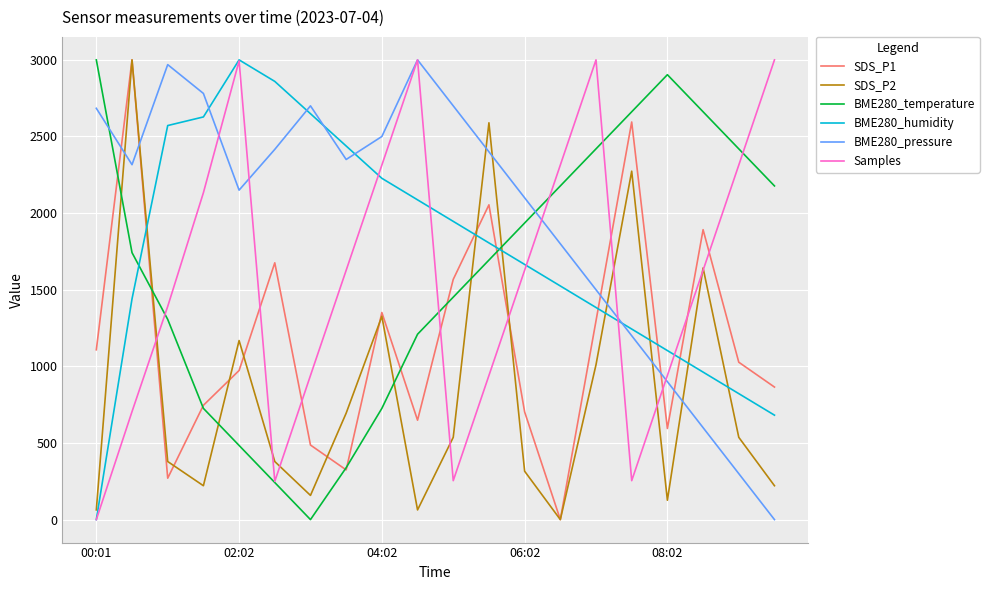

Which series has the largest total across all categories?

BME280_pressure